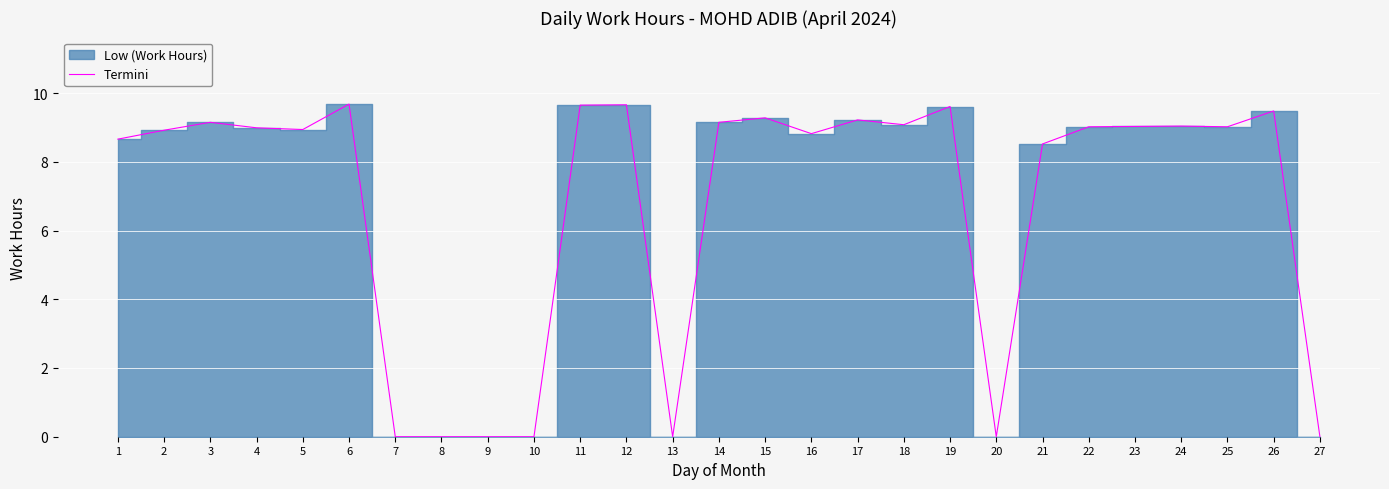

How many points are higher than both their immediate neighbors (excluding endpoints)?

8